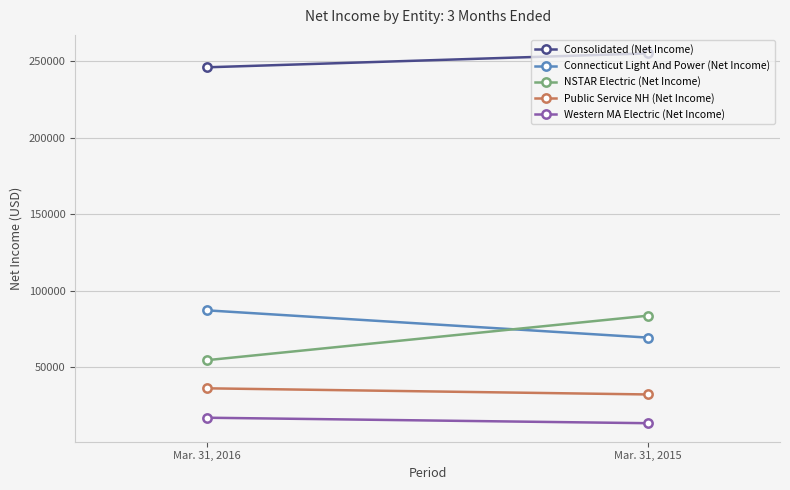

True or false: Consolidated (Net Income) has a value of 51987 at Mar. 31, 2015.

False